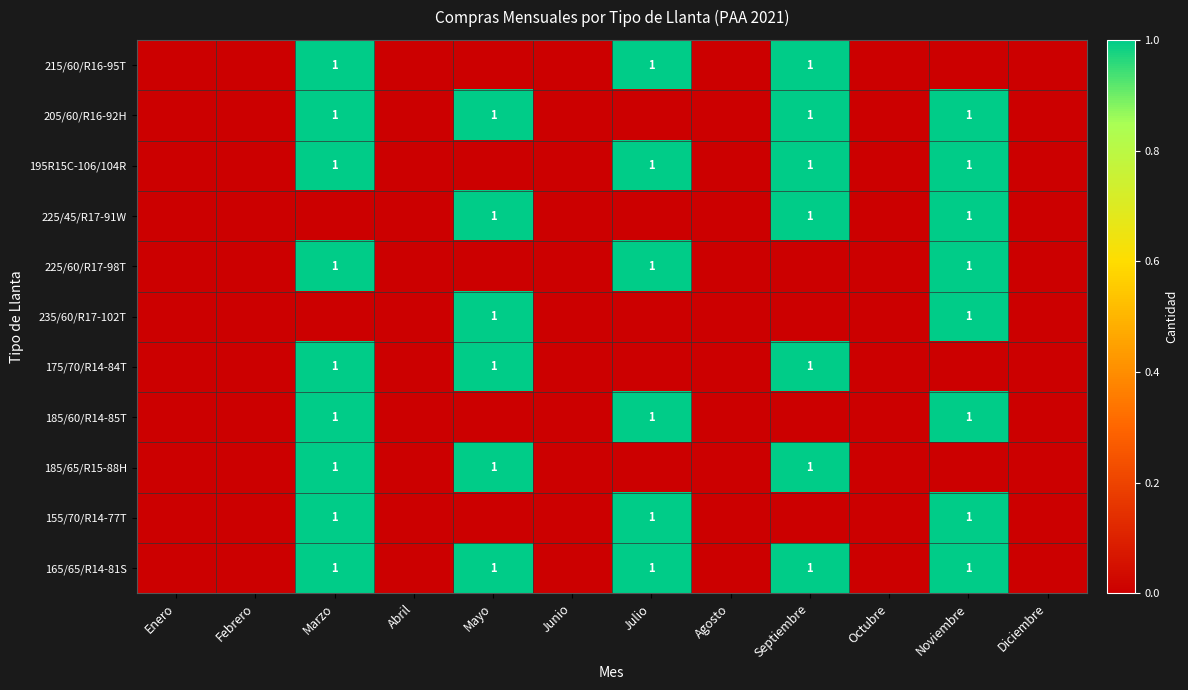

The value of 225/60/R17-98T at Noviembre is 0. True or false?

False